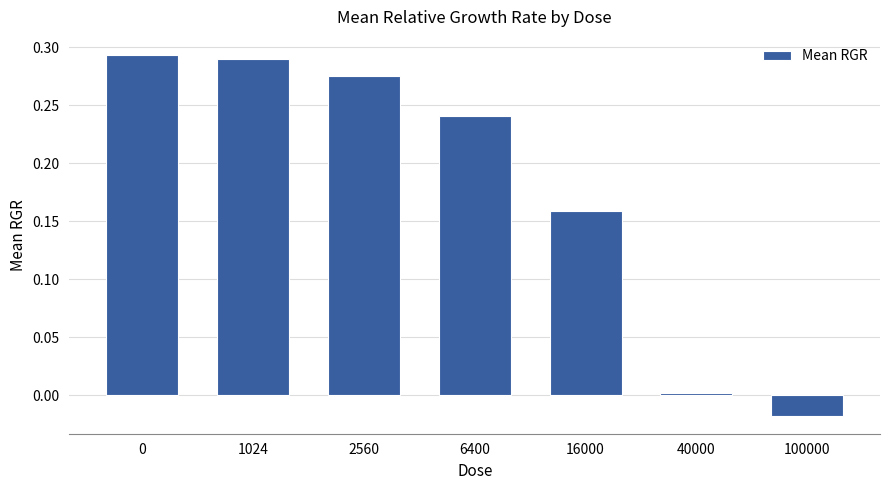

The chart shows a value of 0.0 at 40000. True or false?

True